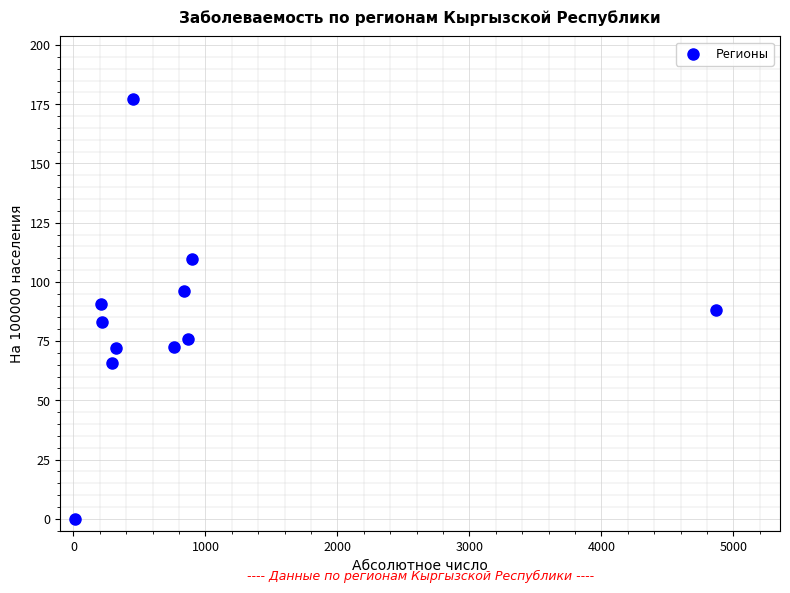

What is the average Y value?

84.6